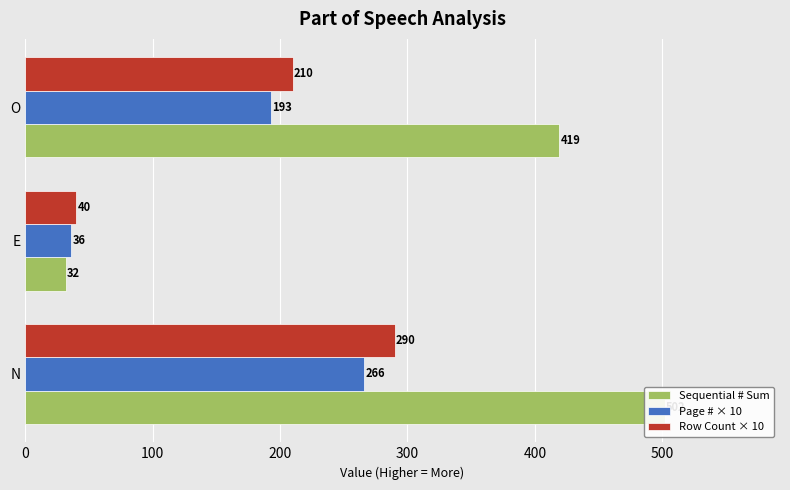

The Page # × 10 series shows 297 at O. True or false?

False